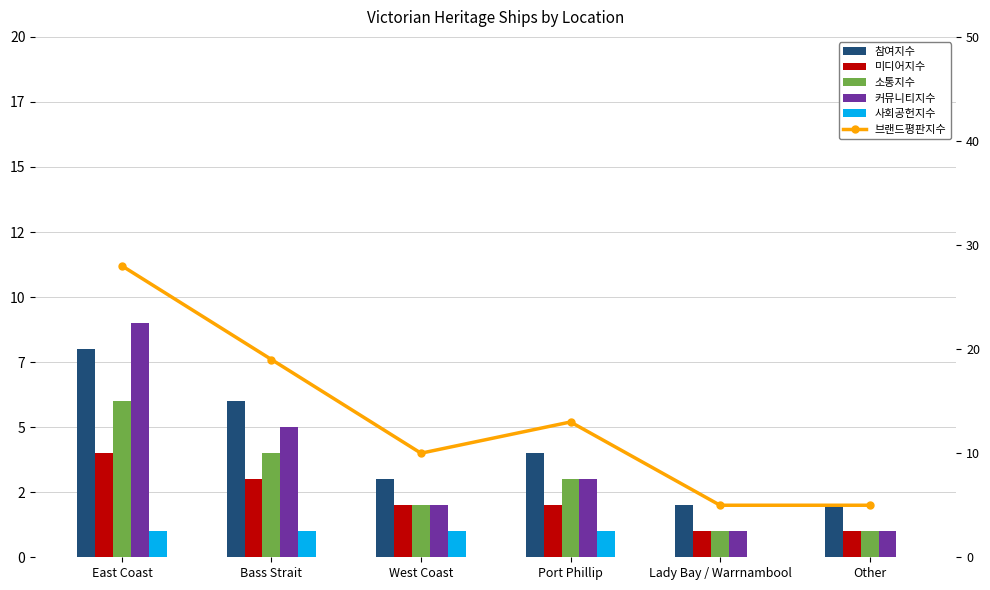

Reading left to right, transcribe all the data shown in this chart.

참여지수: 8	6	3	4	2	2
미디어지수: 4	3	2	2	1	1
소통지수: 6	4	2	3	1	1
커뮤니티지수: 9	5	2	3	1	1
사회공헌지수: 1	1	1	1	0	0
브랜드평판지수: 28	19	10	13	5	5